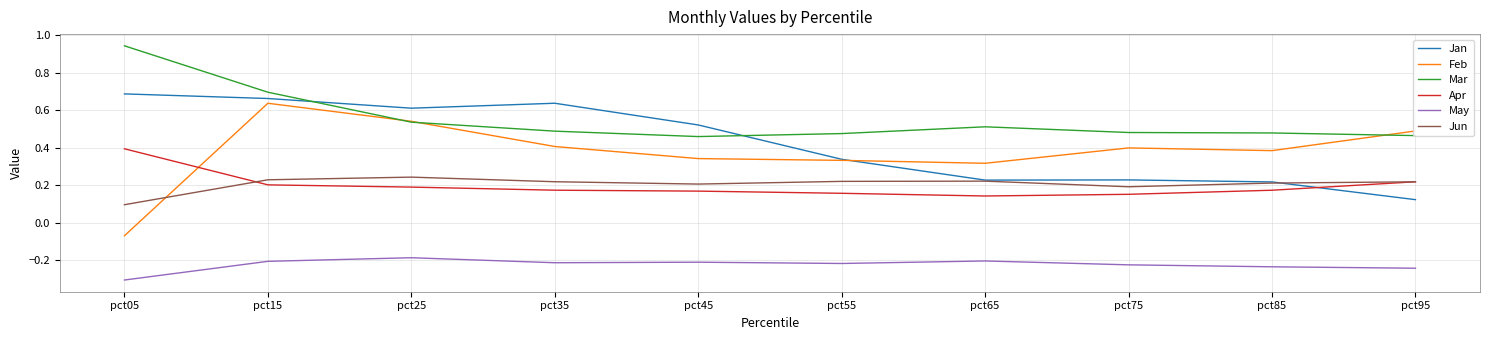

Where is the first local minimum for Mar?

pct45